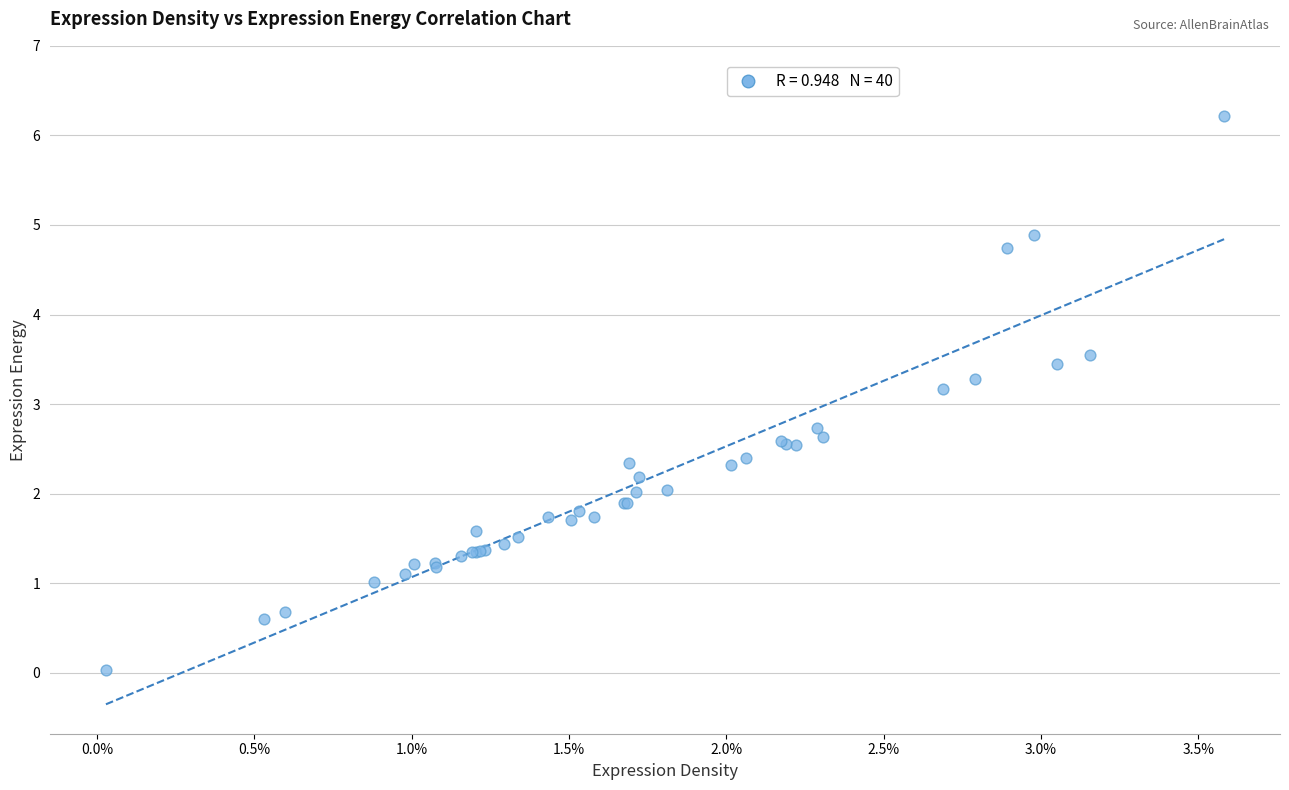

What Y value in the scatter plot is closest to 3?

3.2